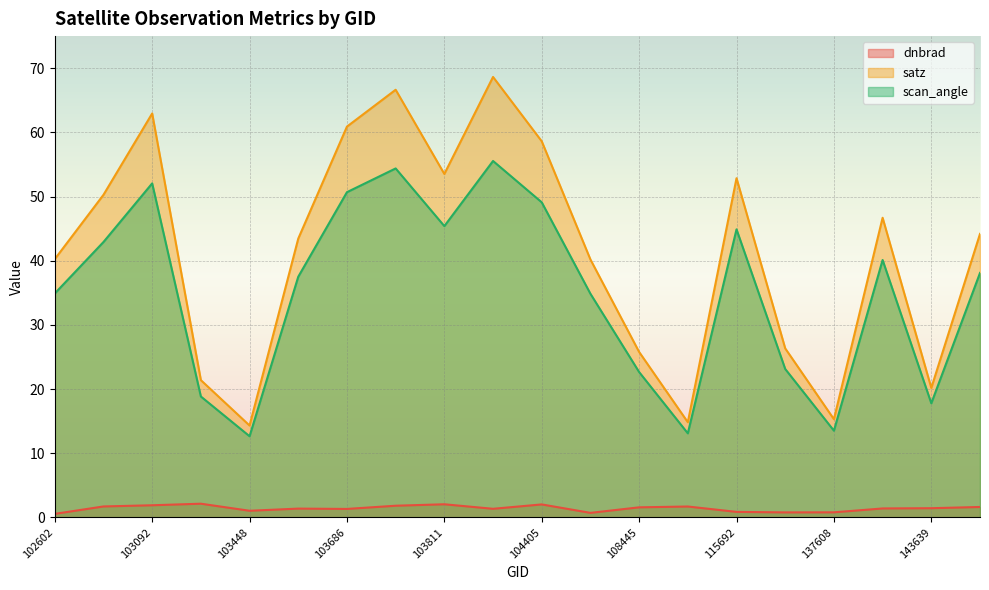

What is the difference between the second highest and minimum values in the dnbrad series?

1.5